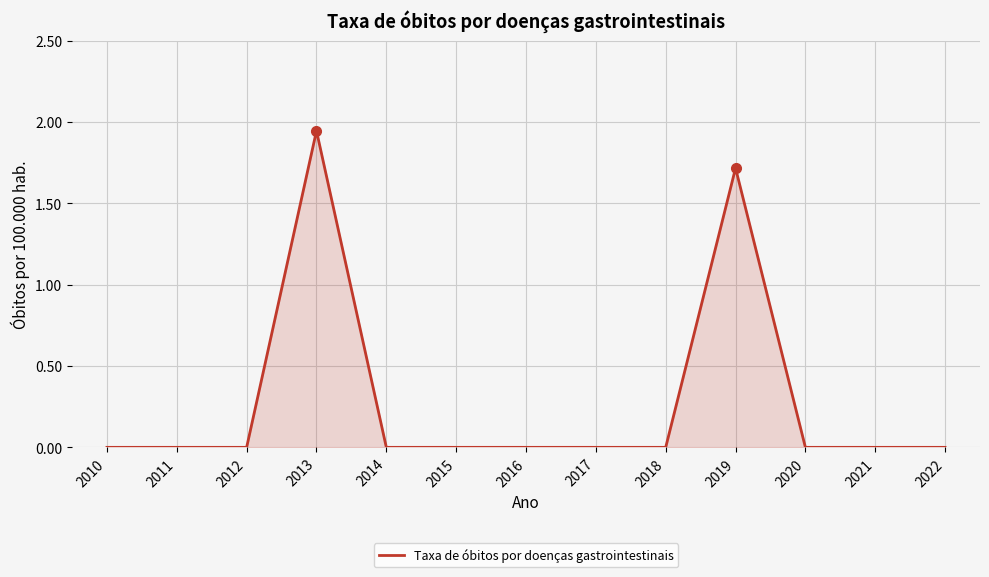

True or false: the data shows 0.0 at 2020.

True